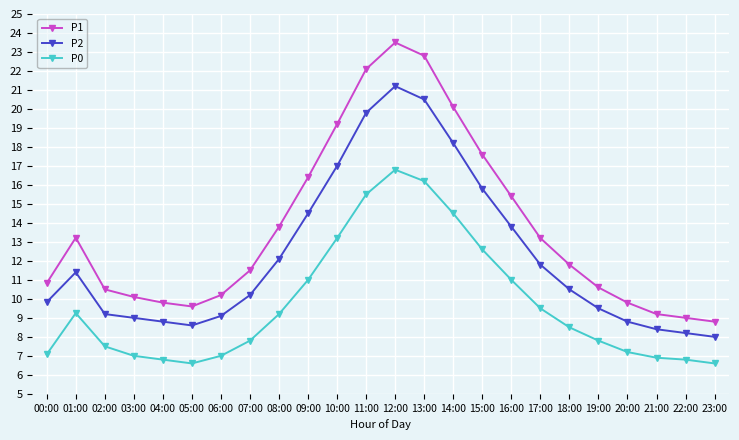

List the series in order of their peak value, lowest first.

P0, P2, P1